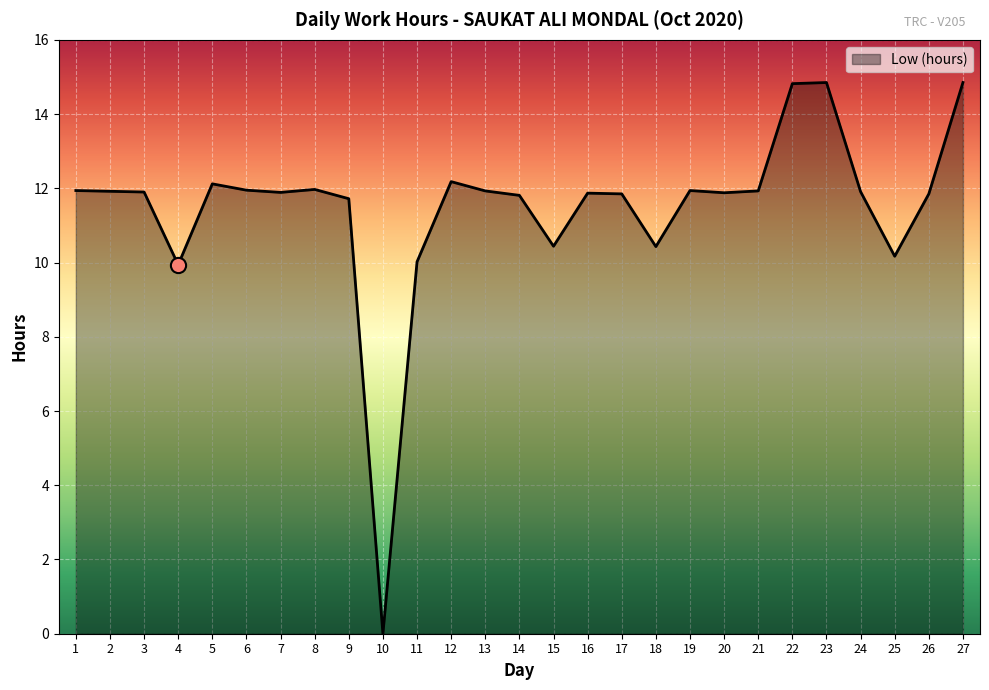

Approximately how many times larger is the value at 7 compared to 19?

1.0